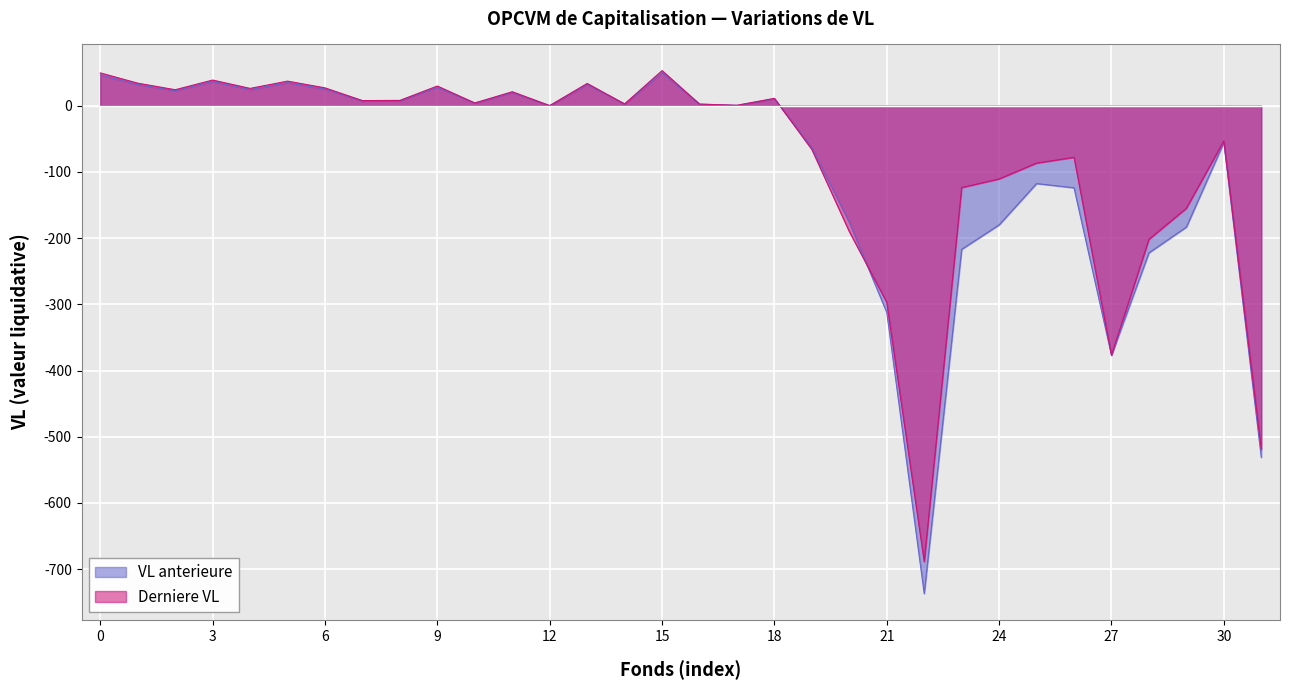

Which series has the widest spread of values?

VL anterieure